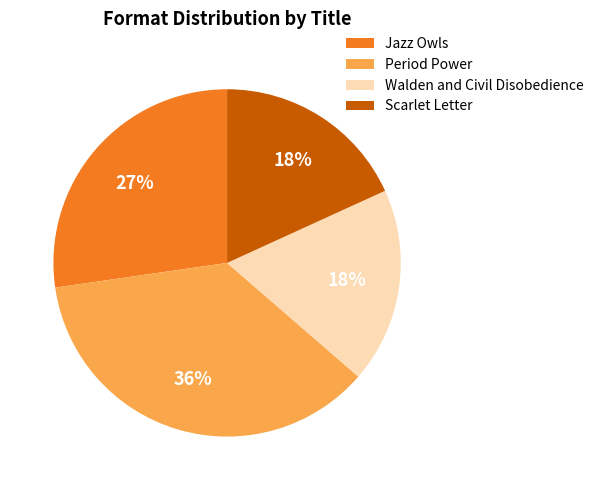

What is the largest slice in the pie chart?

Period Power